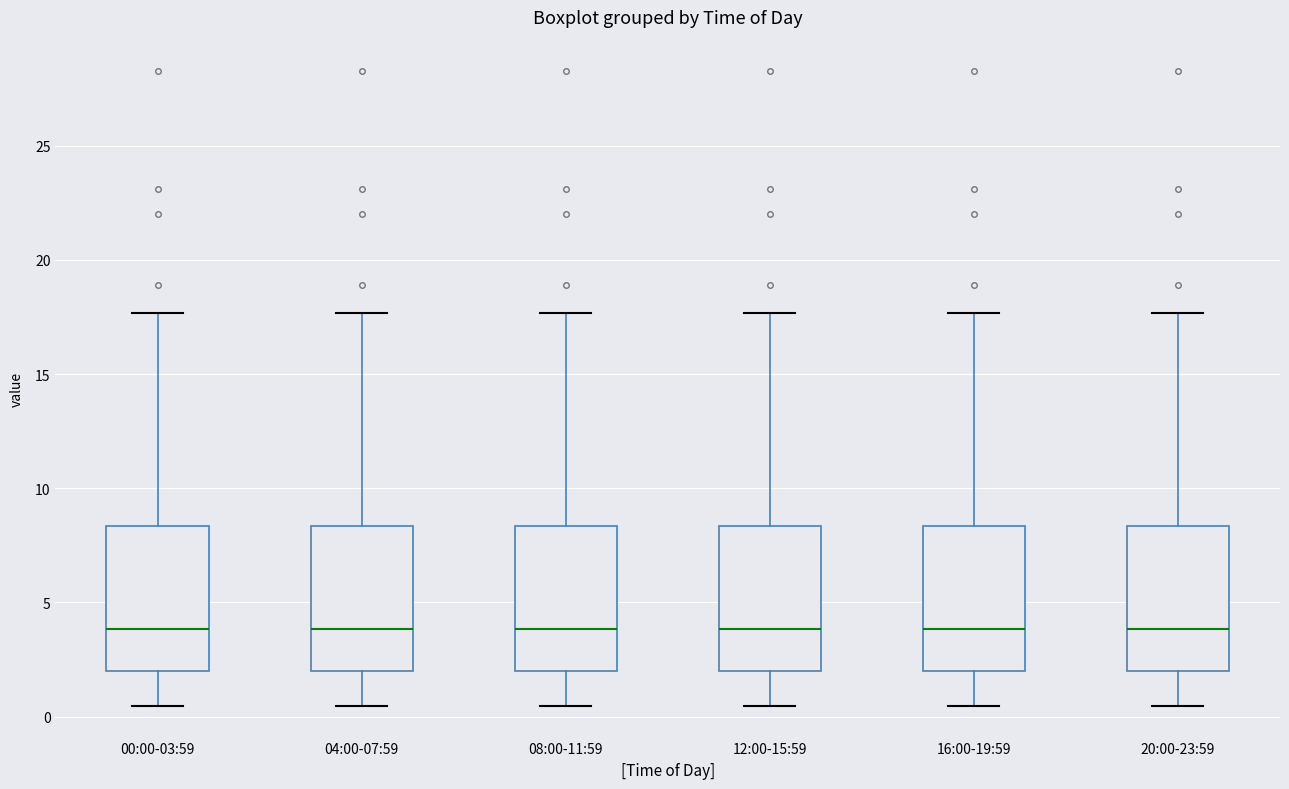

Reading left to right, transcribe this box plot: for each box, give where its median line is, the range the box spans, and where its two whiskers end, as read against the y-axis. The values are not printed on the chart, so give them approximately, as read against the axis.

00:00-03:59: median 4.0, box 2.0 to 8.5, whiskers 0.5 to 17.5
04:00-07:59: median 4.0, box 2.0 to 8.5, whiskers 0.5 to 17.5
08:00-11:59: median 4.0, box 2.0 to 8.5, whiskers 0.5 to 17.5
12:00-15:59: median 4.0, box 2.0 to 8.5, whiskers 0.5 to 17.5
16:00-19:59: median 4.0, box 2.0 to 8.5, whiskers 0.5 to 17.5
20:00-23:59: median 4.0, box 2.0 to 8.5, whiskers 0.5 to 17.5